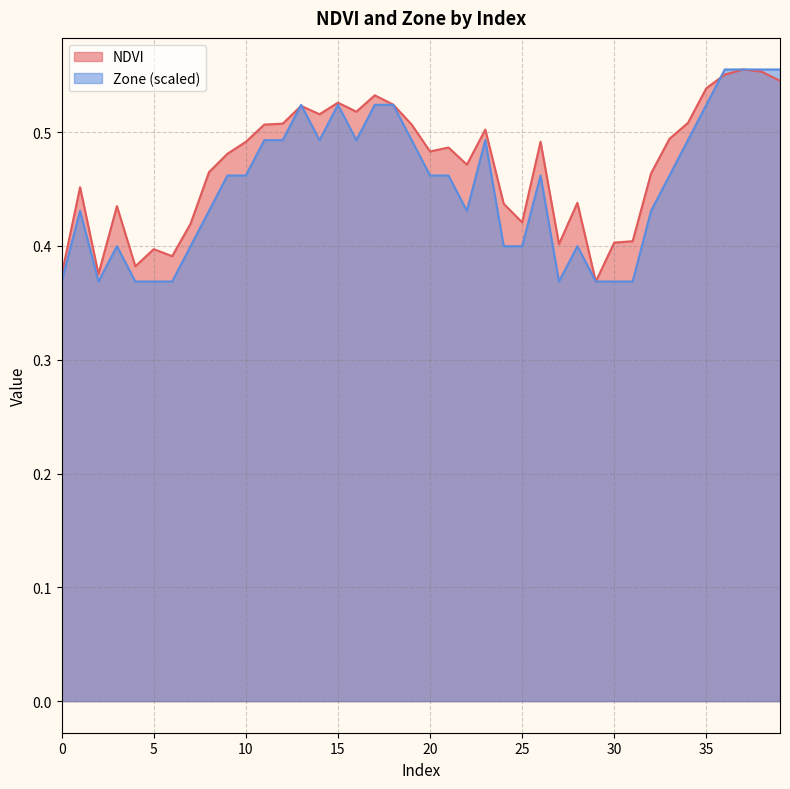

What is the label of the 12th point from the left?

11